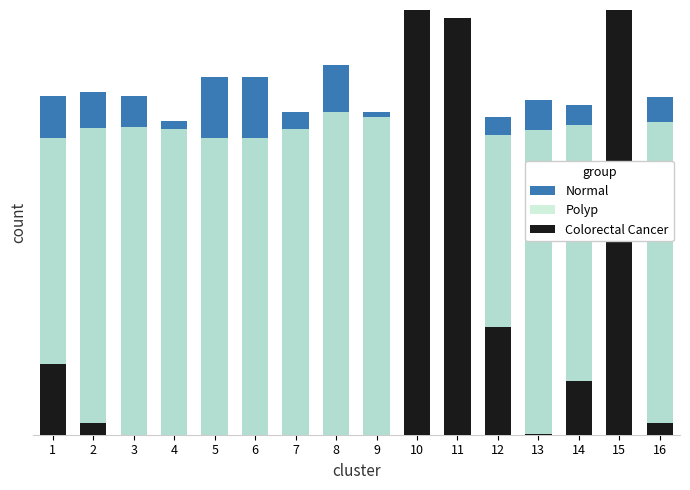

What is the maximum value for Normal?

31.4